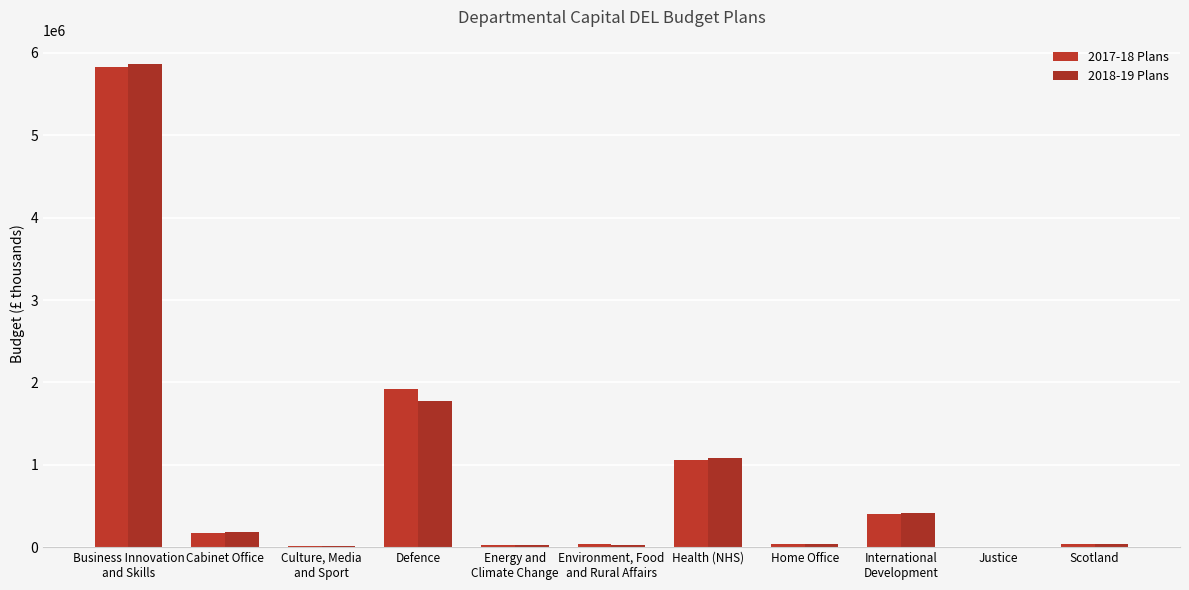

What value does the 2017-18 Plans series have at Health (NHS), to the nearest 100?

1062500